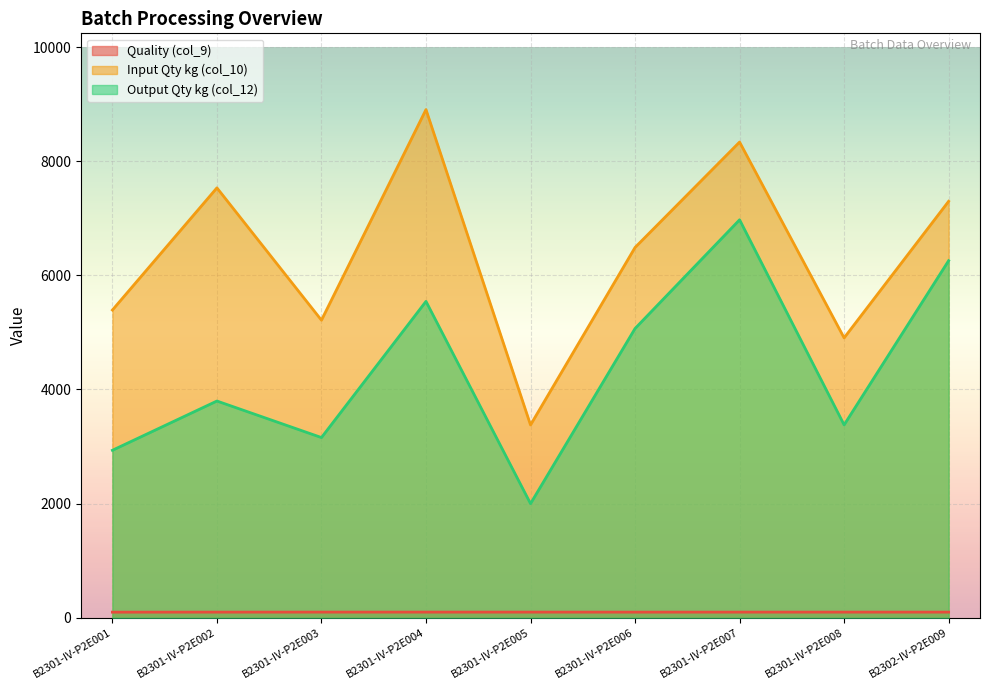

What is the label of the 8th point from the right?

B2301-IV-P2E002